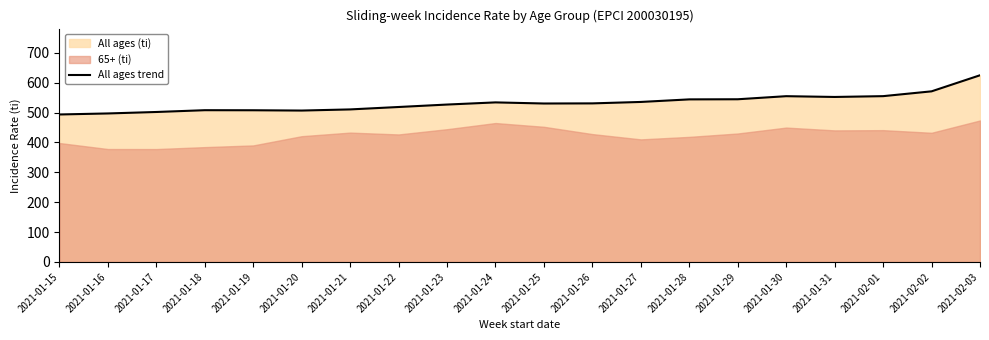

At which category does the data reach its first local valley?

2021-01-20